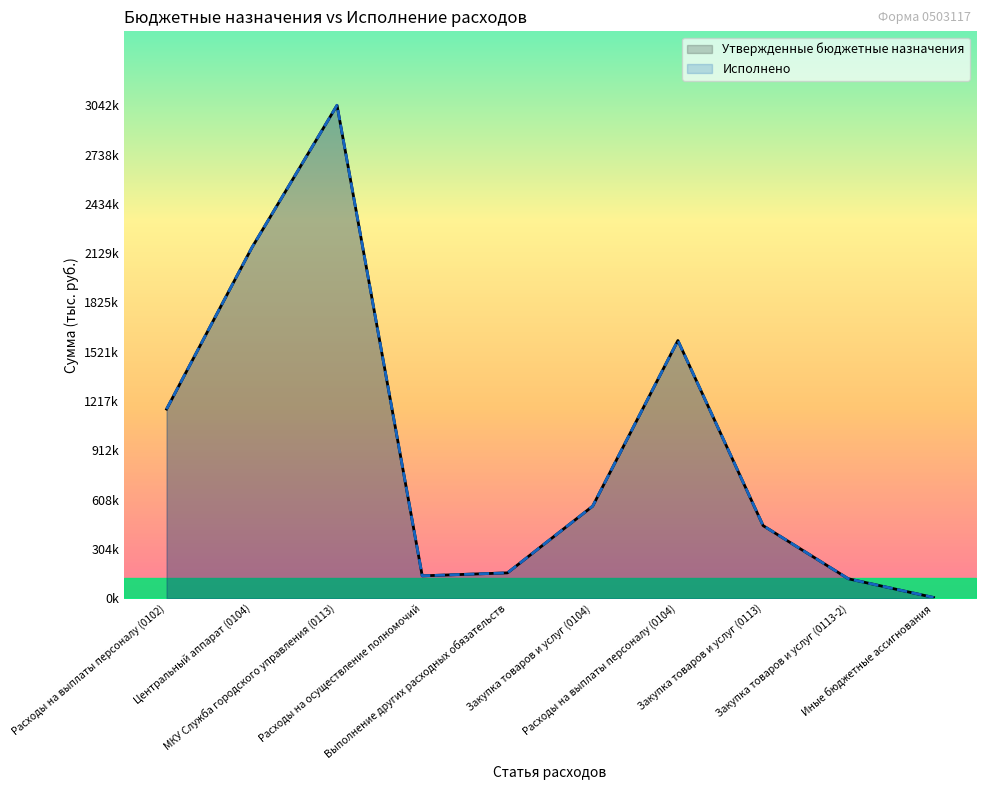

True or false: Утвержденные бюджетные назначения and Исполнено cross at least once.

False